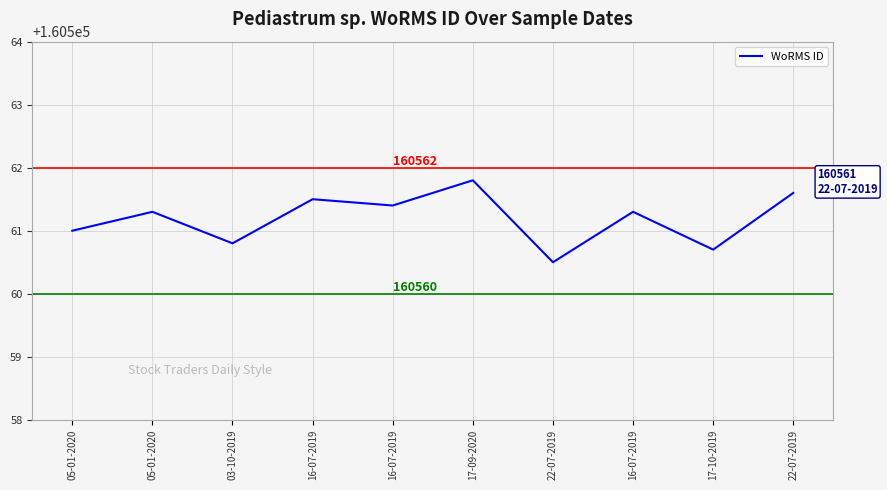

Where is the data nearest to the value 160561?

05-01-2020